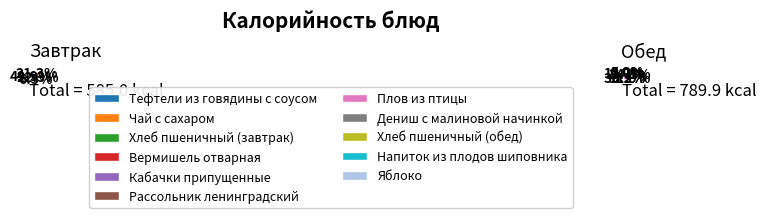

To the nearest percent, what is the difference between the Дениш с малиновой начинкой and Рассольник ленинградский slice percentages?

7%